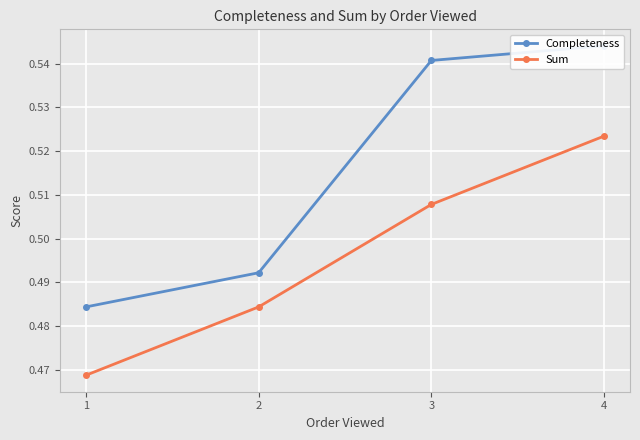

At which category does the chart reach its peak across all series?

4